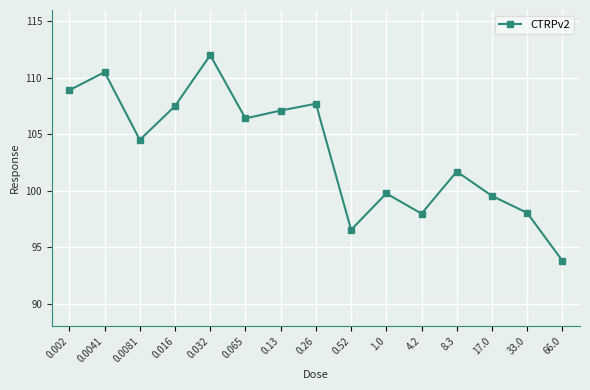

What position from the left is 0.0041?

2